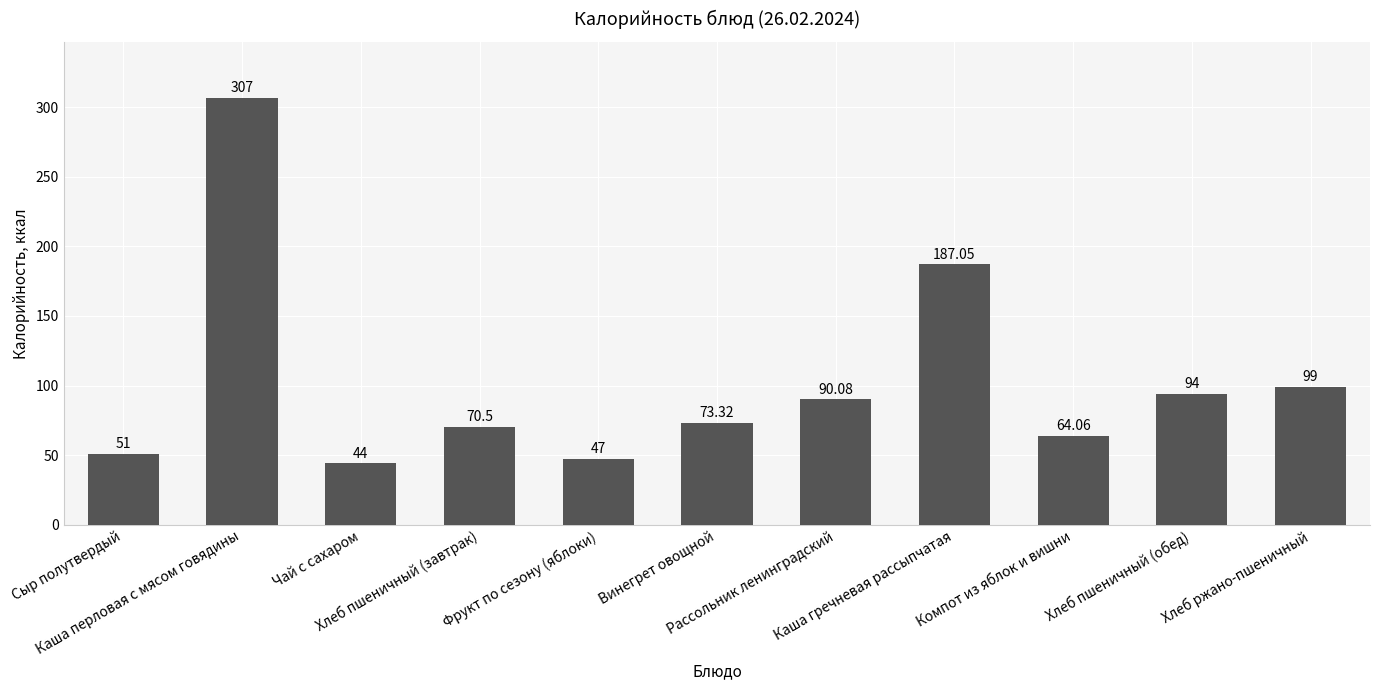

What is the difference between the maximum and minimum values?

263.0